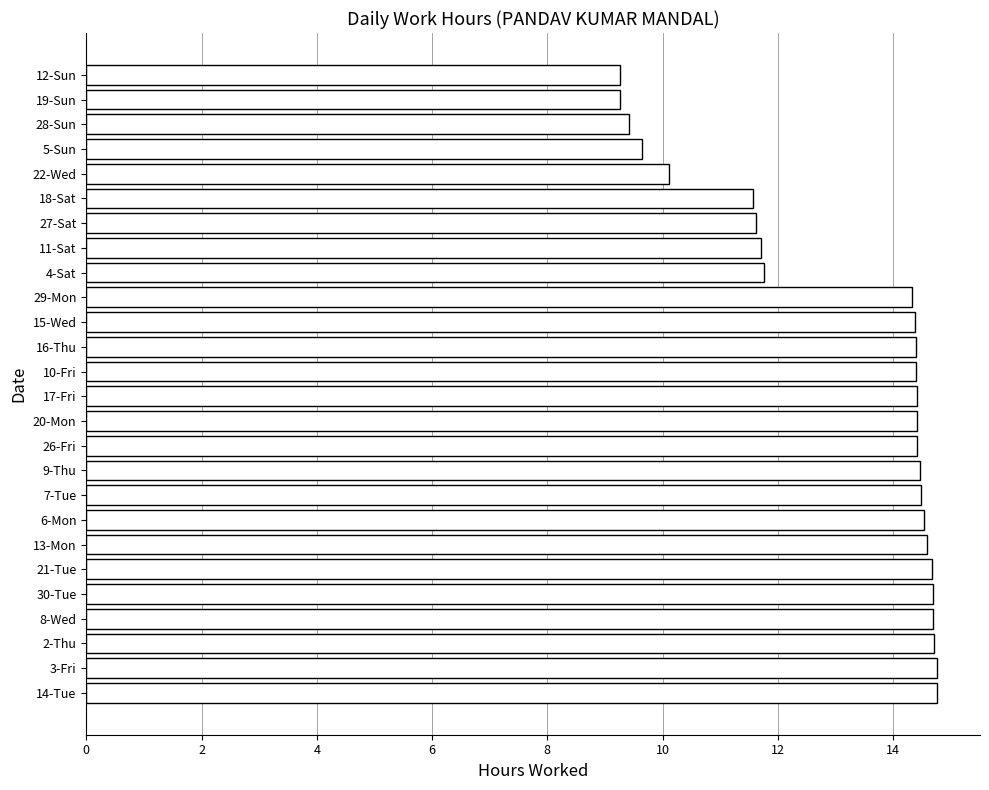

Between 28-Sun and 4-Sat, which is larger?

4-Sat